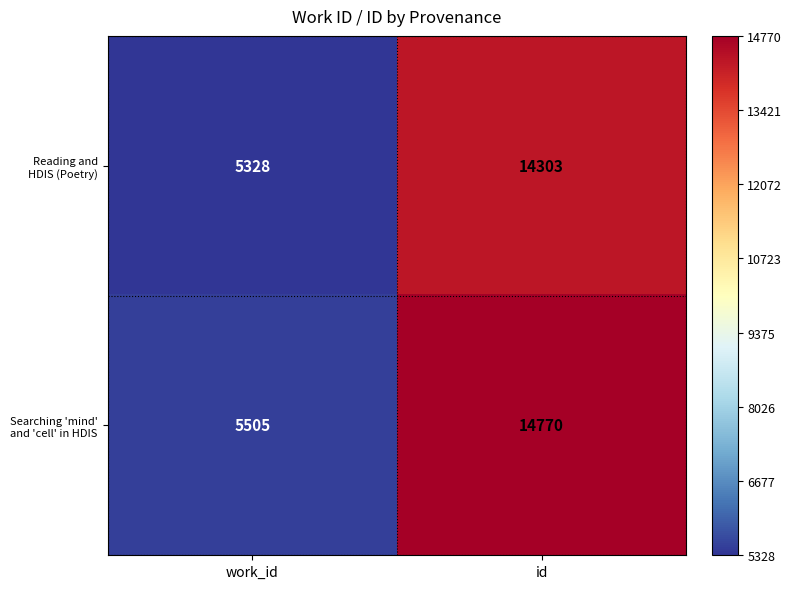

What is the total value across all series at id?

29073